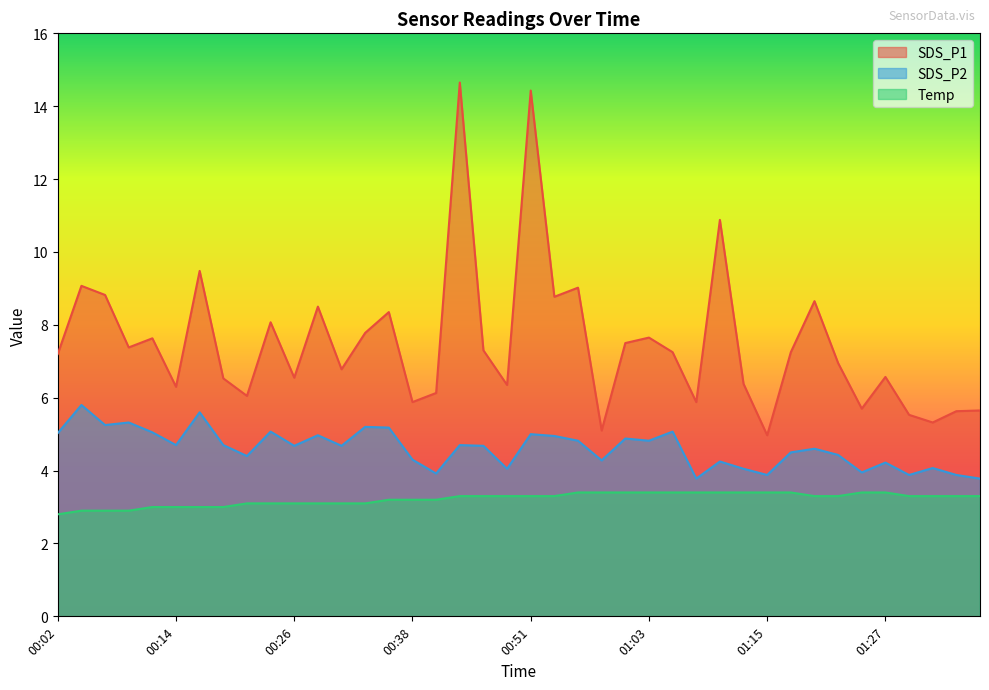

Reading left to right, transcribe all the data shown in this chart.

SDS_P1: 7.2	9.1	8.8	7.4	7.6	6.3	9.5	6.5	6.0	8.1	6.5	8.5	6.8	7.8	8.3	5.9	6.1	14.7	7.3	6.3	14.4	8.8	9.0	5.1	7.5	7.7	7.2	5.9	10.9	6.4	5.0	7.2	8.7	7.0	5.7	6.6	5.5	5.3	5.6	5.7
SDS_P2: 5.0	5.8	5.2	5.3	5.0	4.7	5.6	4.7	4.4	5.1	4.7	5.0	4.7	5.2	5.2	4.3	3.9	4.7	4.7	4.0	5.0	5.0	4.8	4.3	4.9	4.8	5.1	3.8	4.2	4.0	3.9	4.5	4.6	4.4	4.0	4.2	3.9	4.1	3.9	3.8
Temp: 2.8	2.9	2.9	2.9	3.0	3.0	3.0	3.0	3.1	3.1	3.1	3.1	3.1	3.1	3.2	3.2	3.2	3.3	3.3	3.3	3.3	3.3	3.4	3.4	3.4	3.4	3.4	3.4	3.4	3.4	3.4	3.4	3.3	3.3	3.4	3.4	3.3	3.3	3.3	3.3